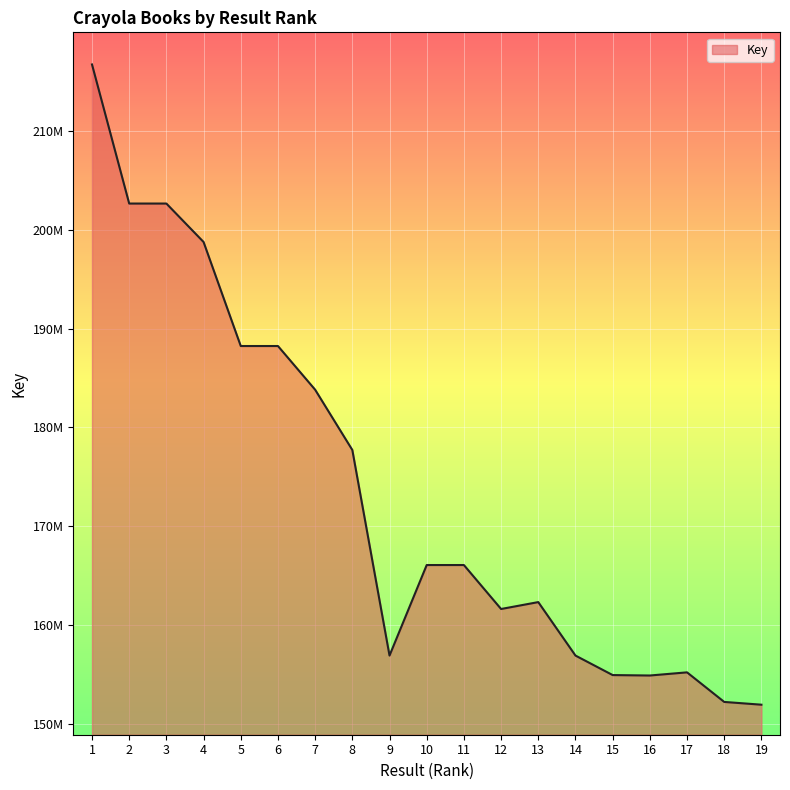

List the labels in order of value, largest first.

1, 2, 3, 4, 6, 5, 7, 8, 10, 11, 13, 12, 9, 14, 17, 15, 16, 18, 19